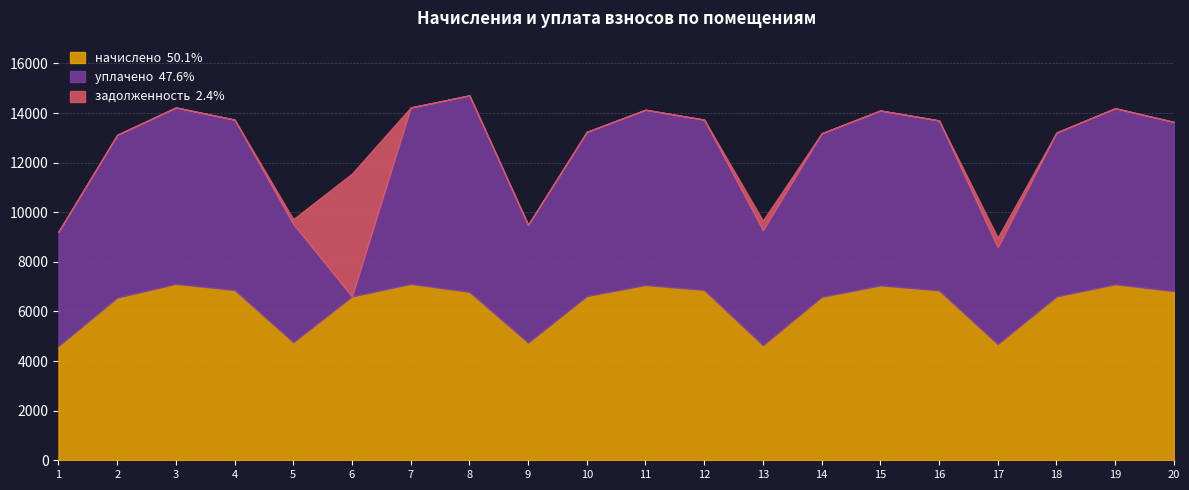

Rank the series by their maximum value, from highest to lowest.

уплачено, начислено, задолженность